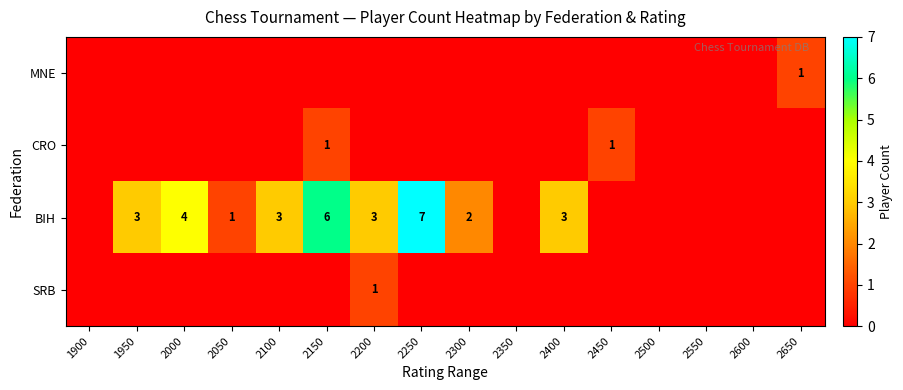

How many values in BIH are above zero?

9